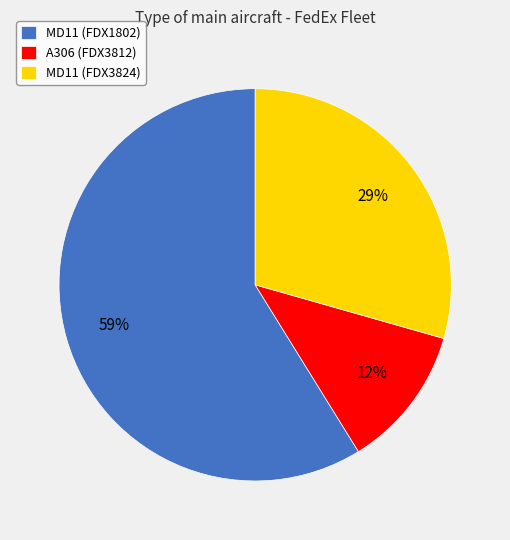

Rank the categories by value from highest to lowest.

MD11 (FDX1802), MD11 (FDX3824), A306 (FDX3812)